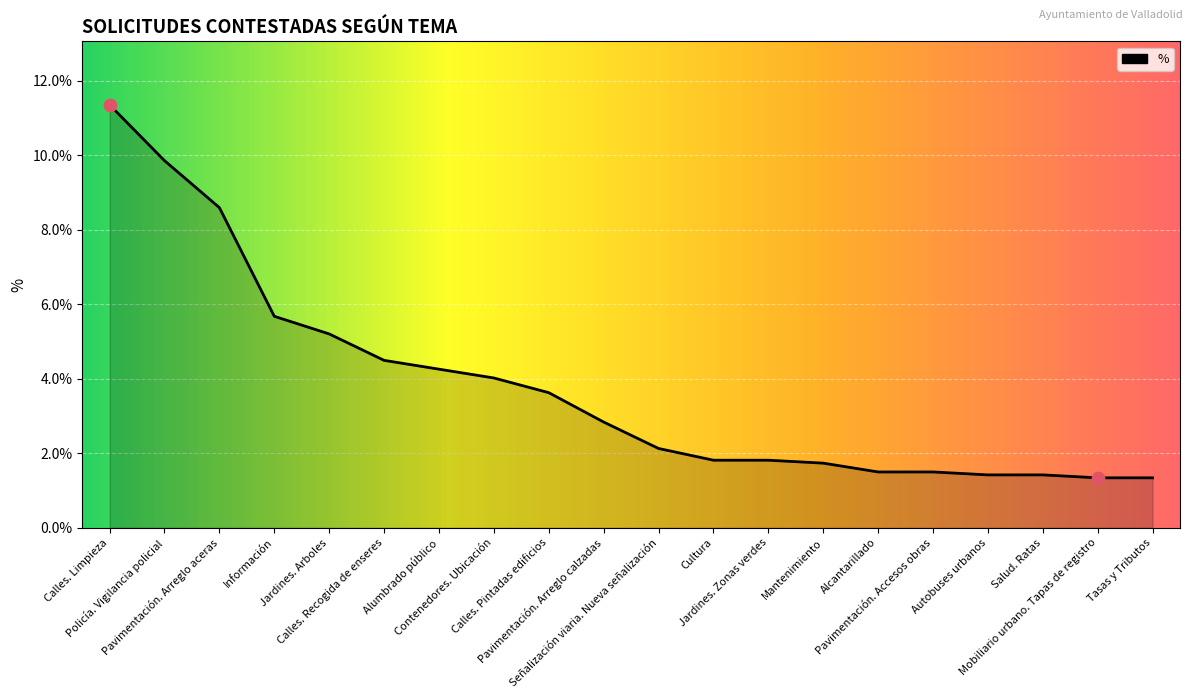

What is the ratio of the value at Contenedores. Ubicación to the value at Salud. Ratas?

2.8